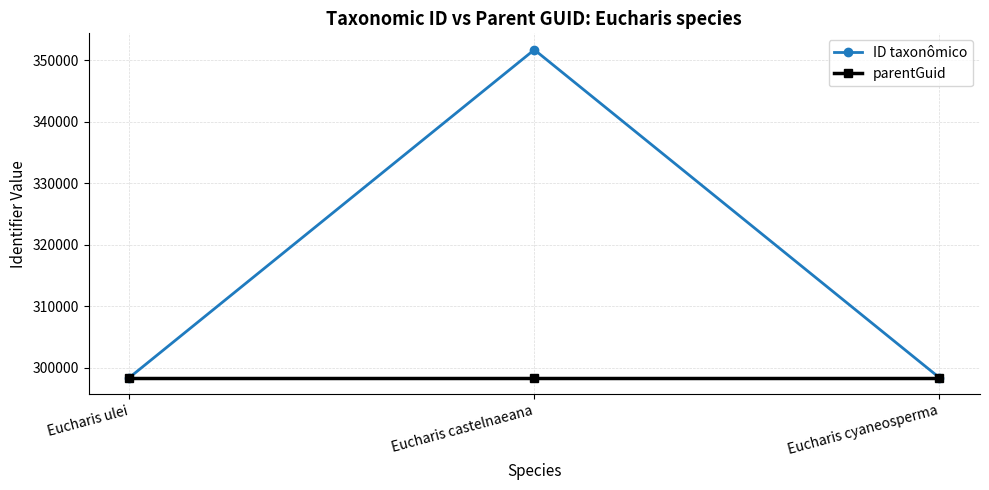

What is the total value across all series at Eucharis cyaneosperma?

596786